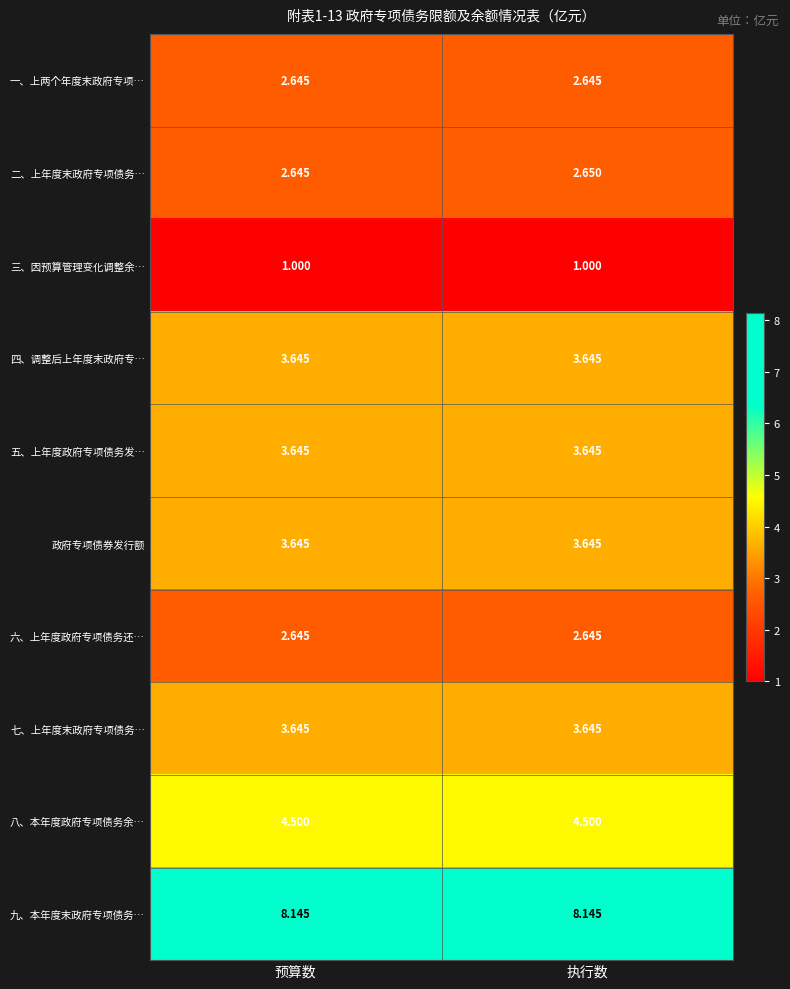

List the labels in order of 二、上年度末政府专项债务… value, largest first.

执行数, 预算数